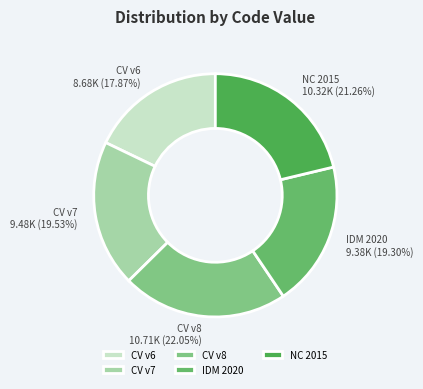

To the nearest percent, what is the average slice percentage?

20%